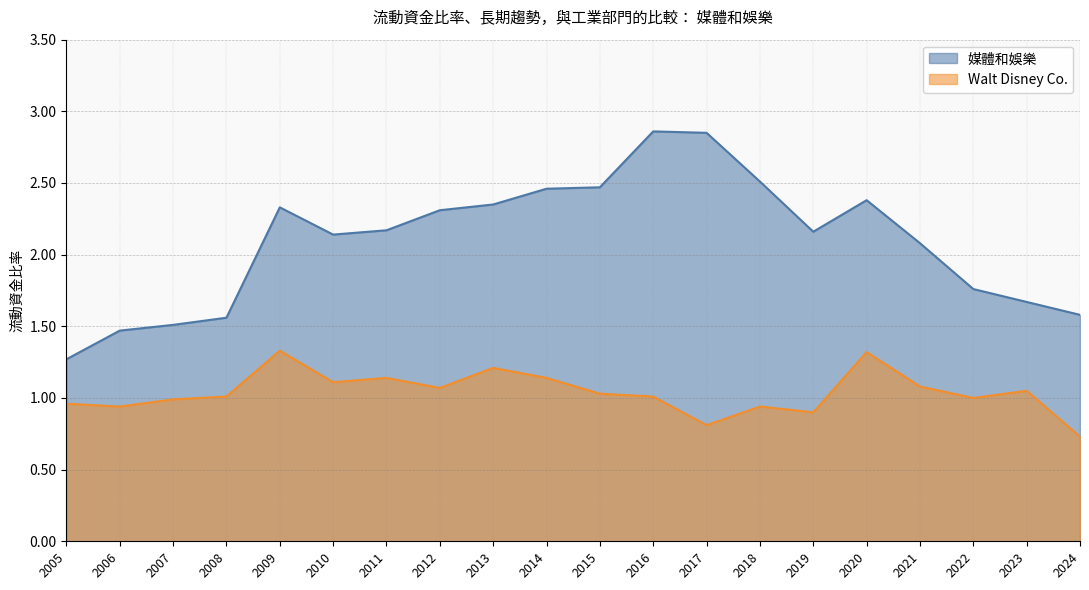

What is the spread (max minus min) of values at 2010?

1.0